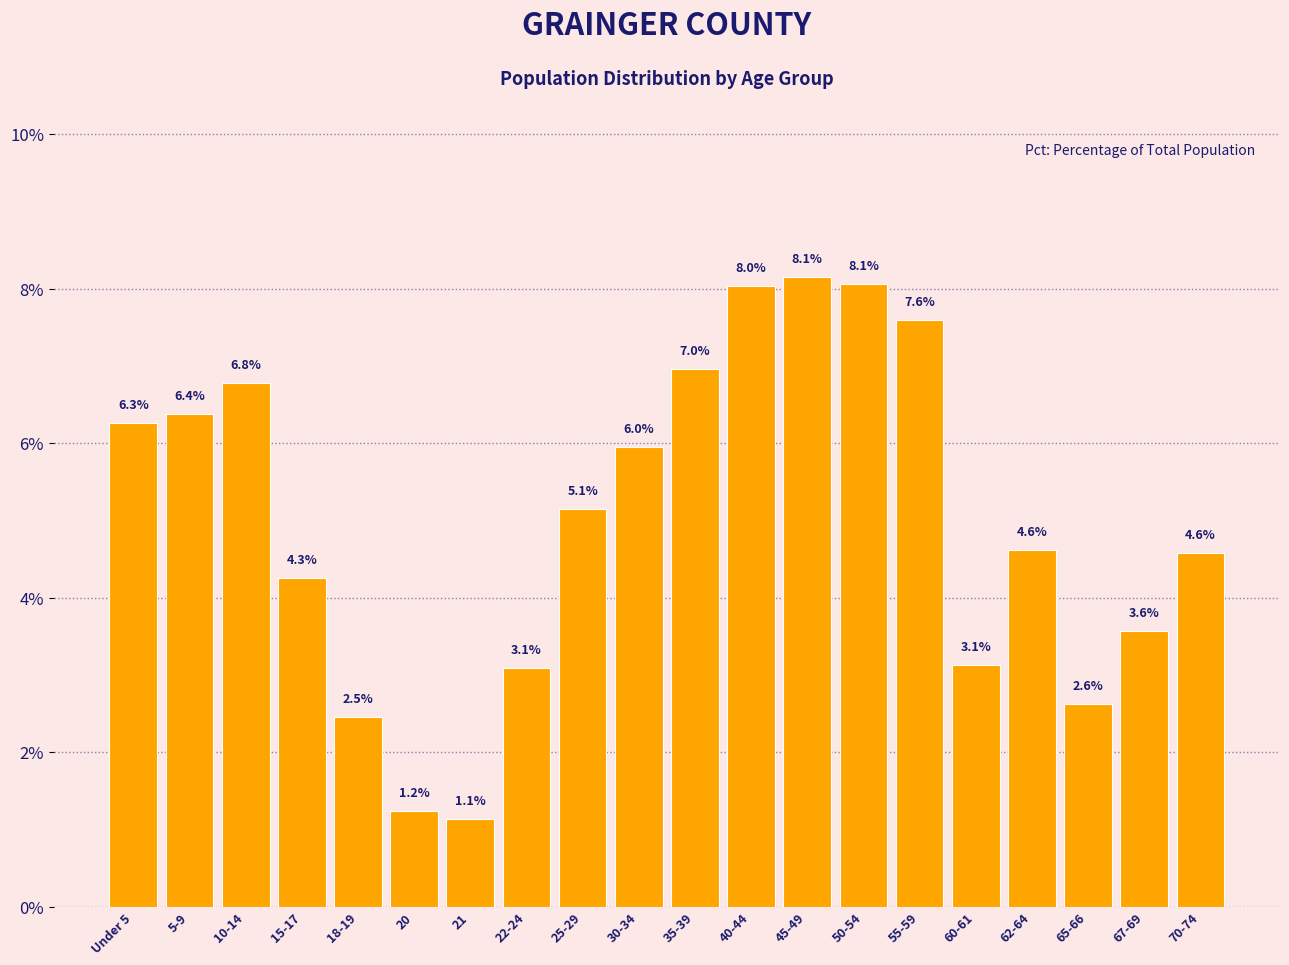

Reading left to right, transcribe all the data shown in this chart.

Under 5=6.3	5-9=6.4	10-14=6.8	15-17=4.3	18-19=2.5	20=1.2	21=1.1	22-24=3.1	25-29=5.1	30-34=6.0	35-39=7.0	40-44=8.0	45-49=8.1	50-54=8.1	55-59=7.6	60-61=3.1	62-64=4.6	65-66=2.6	67-69=3.6	70-74=4.6